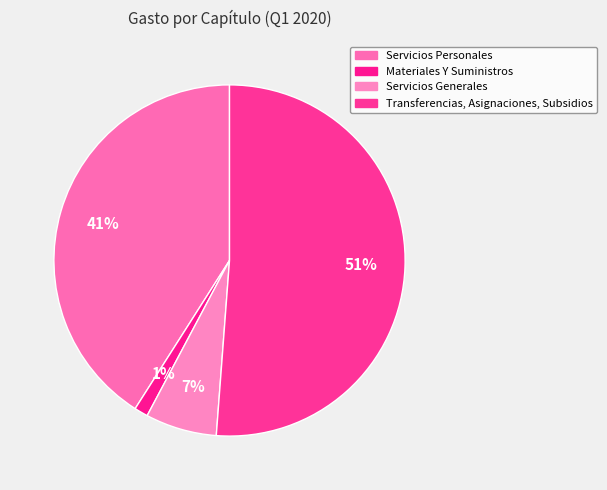

Which category accounts for the majority?

Transferencias, Asignaciones, Subsidios